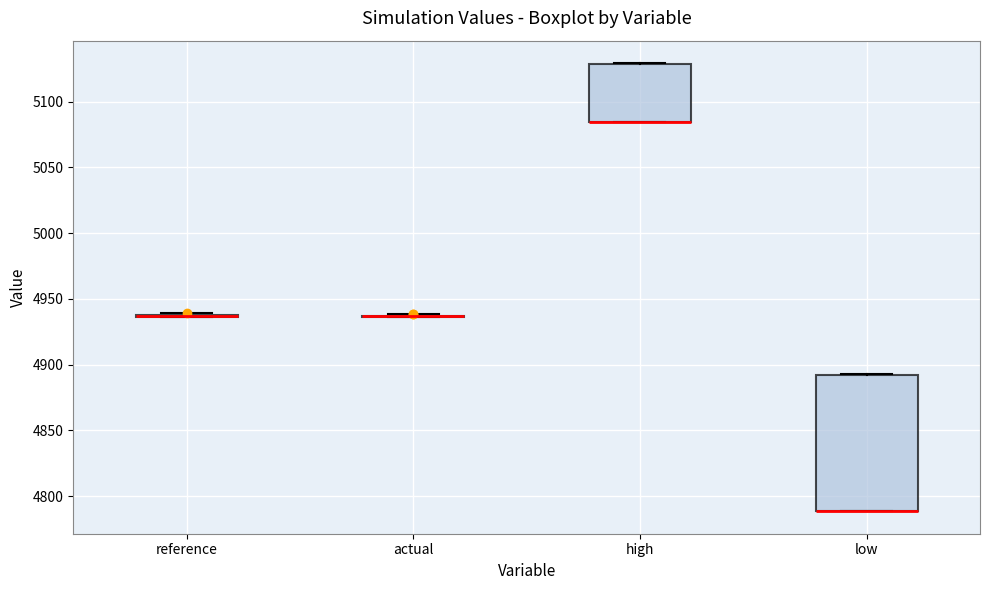

Reading left to right, read every box against the y-axis: the position of its median line, the range the box covers, and the ends of its whiskers. The values are not printed on the chart, so give them approximately, as read against the axis.

reference: box collapsed to a line at 4935, whiskers 4935 to 4940
actual: box collapsed to a line at 4935, whiskers 4935 to 4940
high: median 5085 (drawn on the box's lower edge), box 5085 to 5130, whiskers 5085 to 5130
low: median 4790 (drawn on the box's lower edge), box 4790 to 4890, whiskers 4790 to 4895